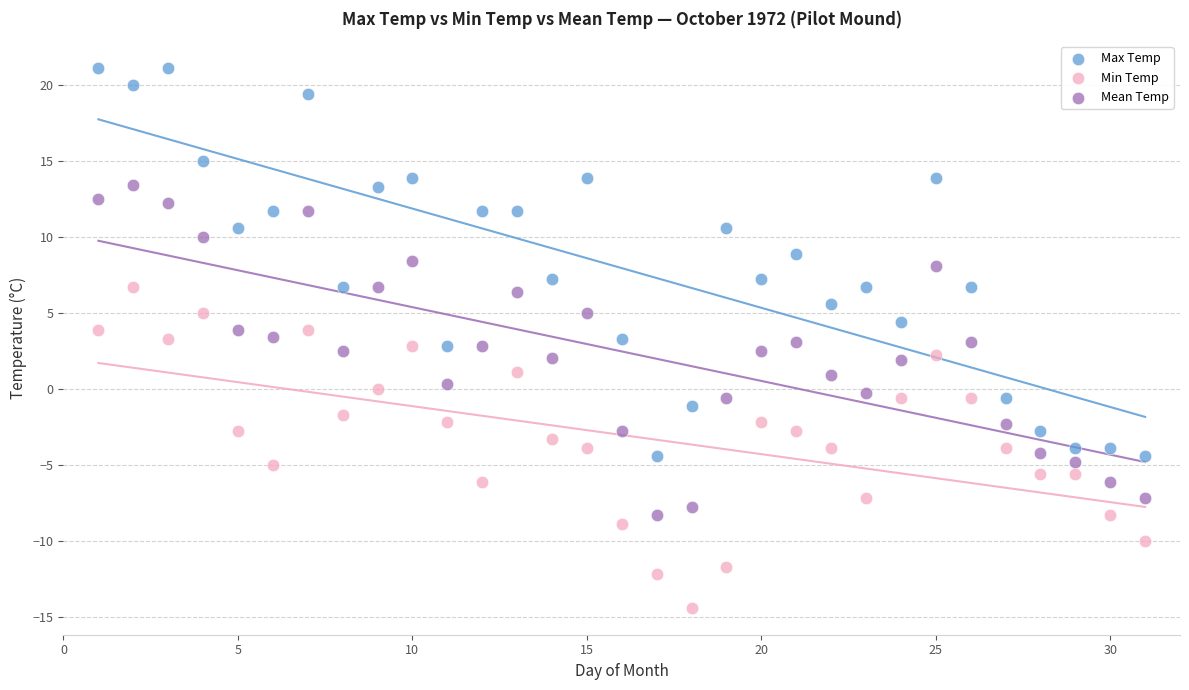

Which series contains the highest Y value?

Max Temp